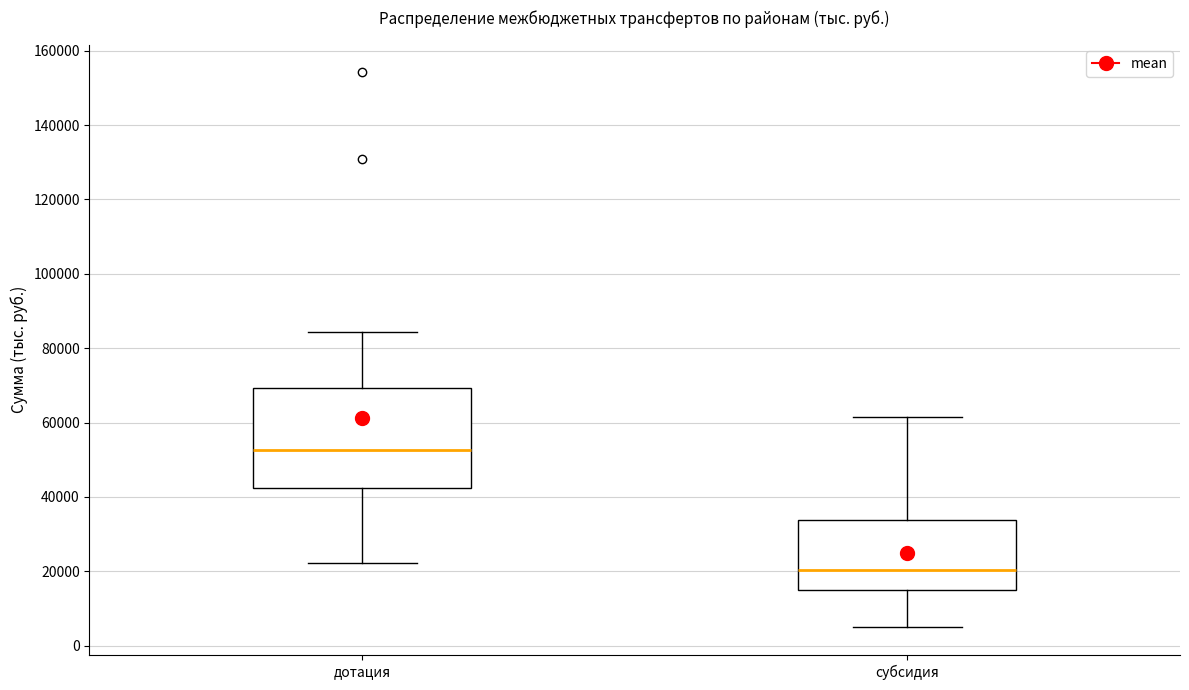

Where is the lower edge of the box for дотация on the y-axis? The values are not printed on the chart, so give them approximately, as read against the axis.

42000